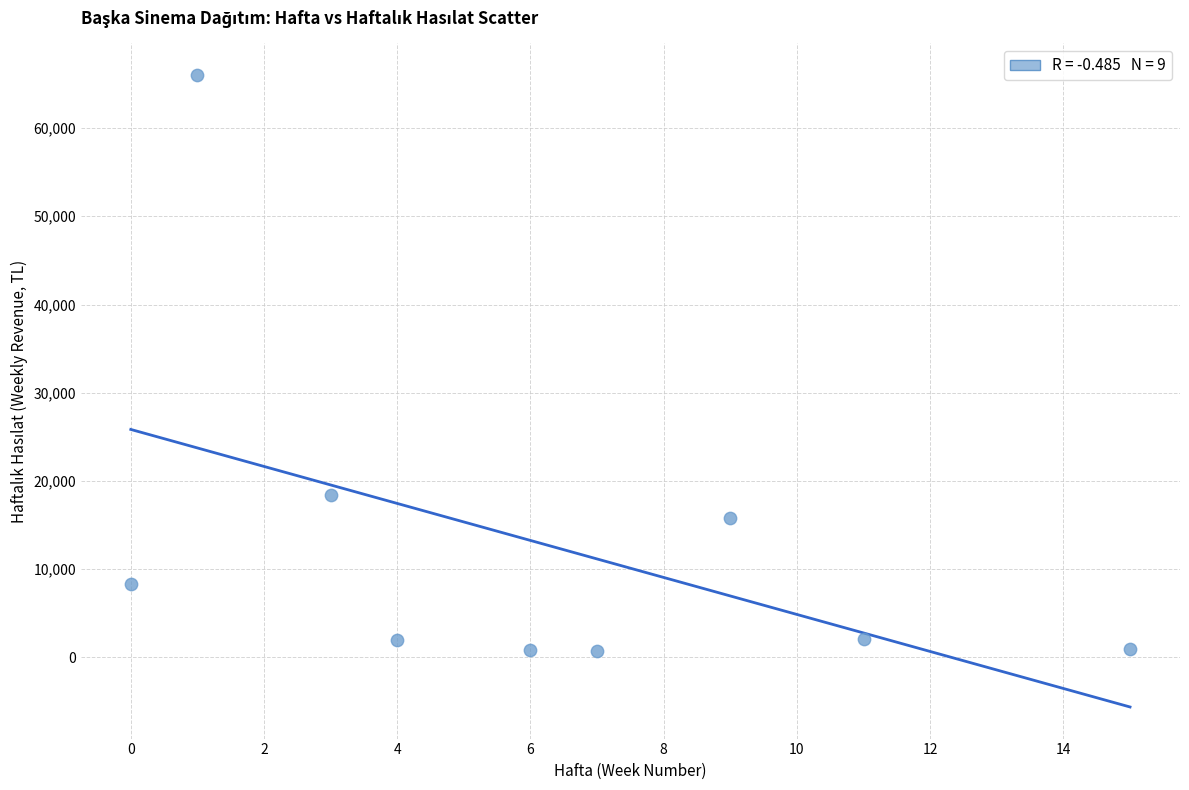

What Y value in the scatter plot is closest to 33371?

18395.0